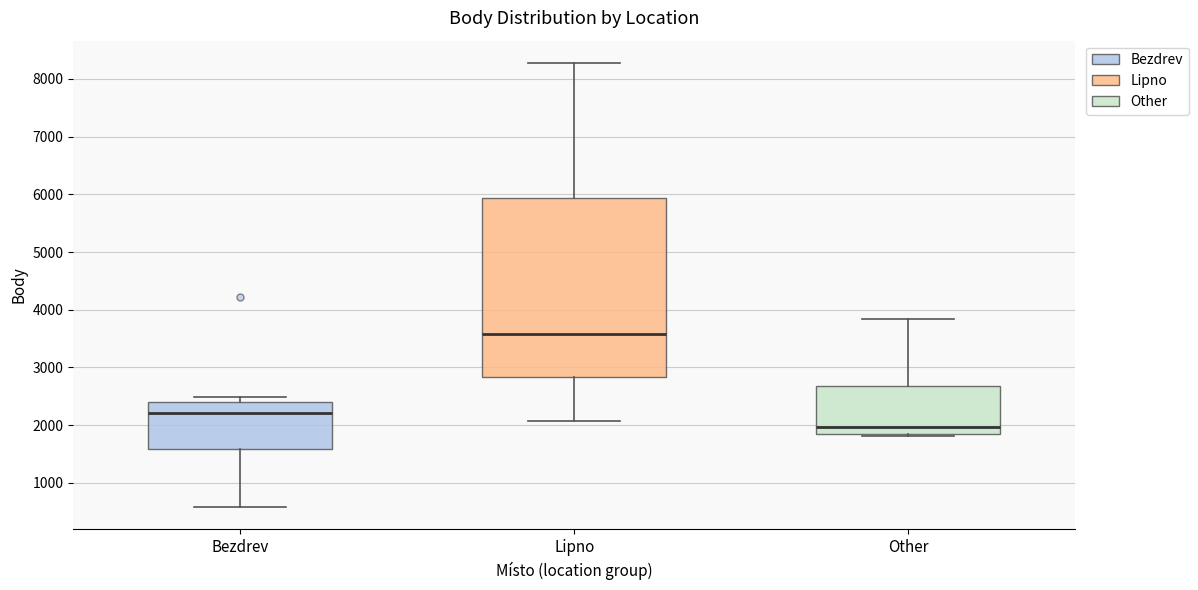

Comparing the boxes themselves (not the whiskers), which one is the tallest?

Lipno